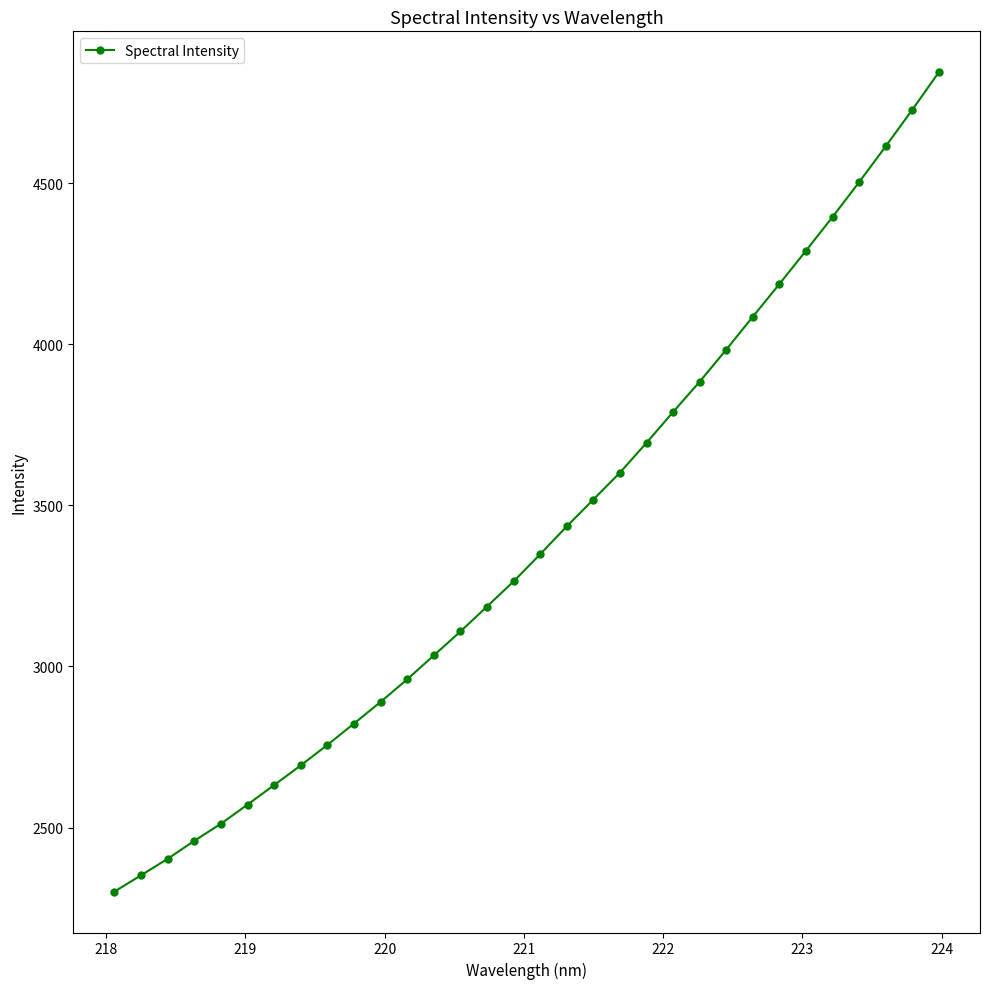

True or false: there are more than 2 points higher than both neighbors.

False